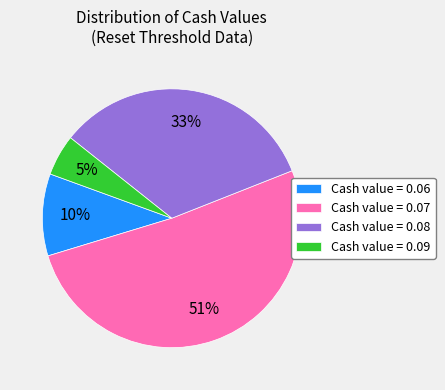

To the nearest percent, what is the combined percentage of Cash value = 0.09 and Cash value = 0.06?

15%